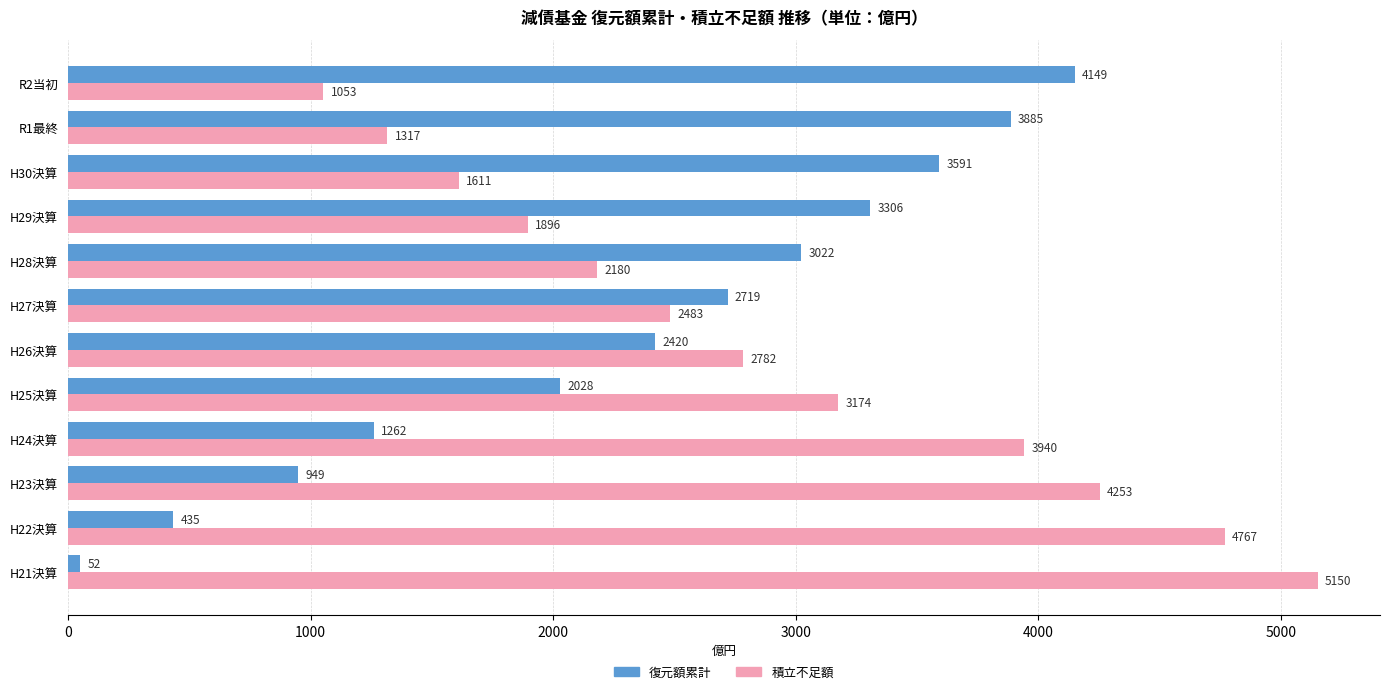

List the series in order of their overall mean, highest first.

積立不足額, 復元額累計